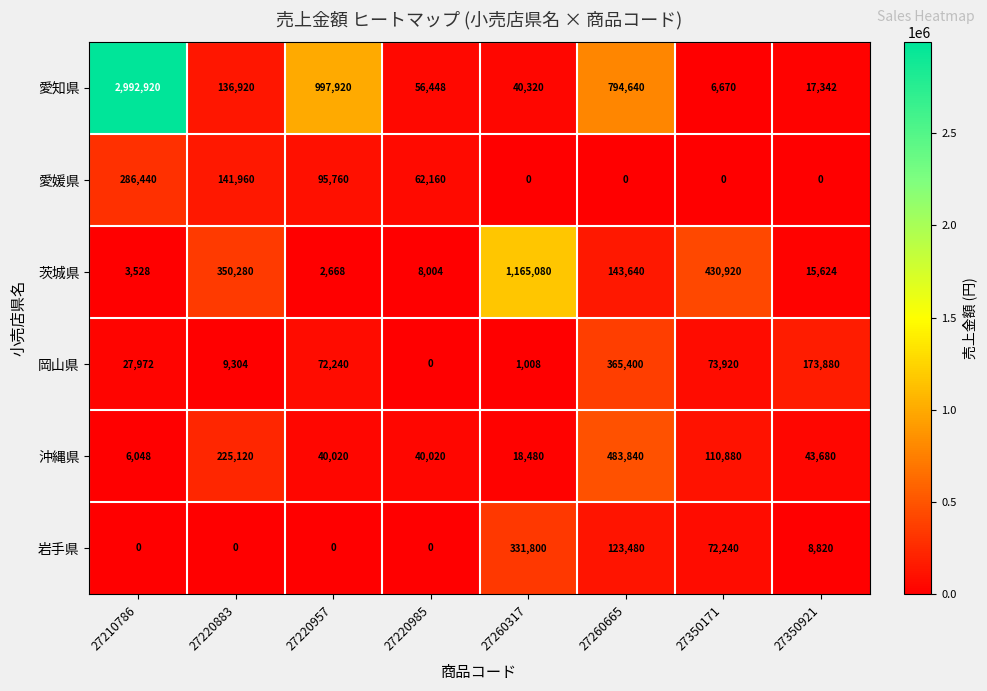

At 27260665, list the series in order from smallest to largest.

愛媛県, 岩手県, 茨城県, 岡山県, 沖縄県, 愛知県